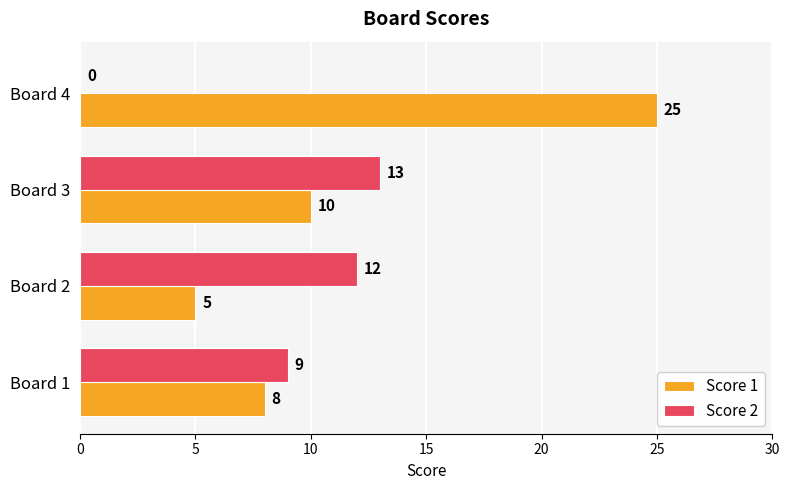

What is the sum of the Score 2 values at Board 4 and Board 3?

13